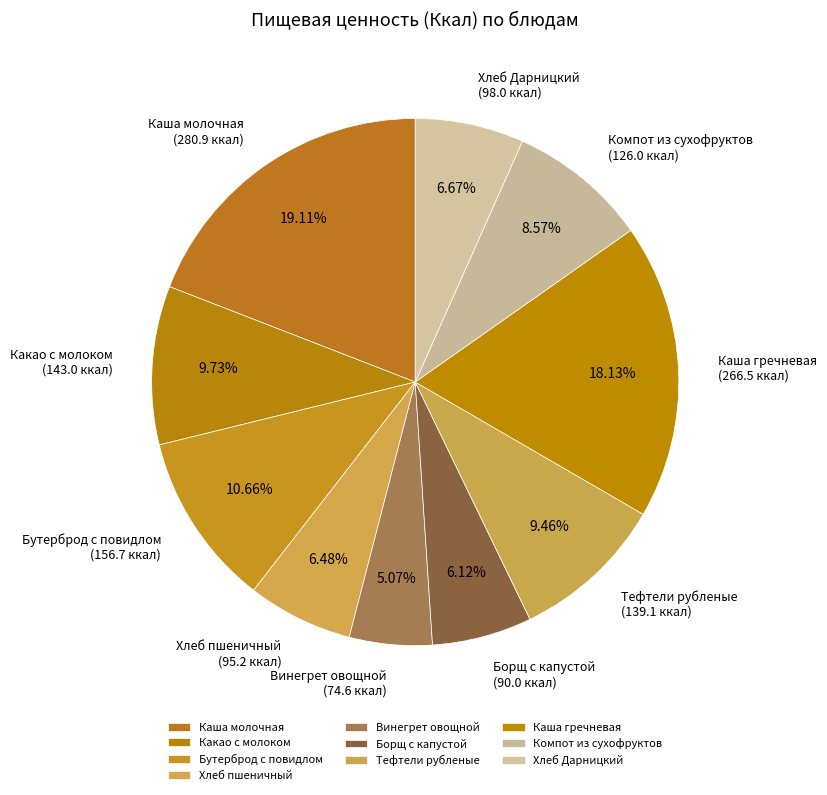

Count the number of slices in the pie.

10